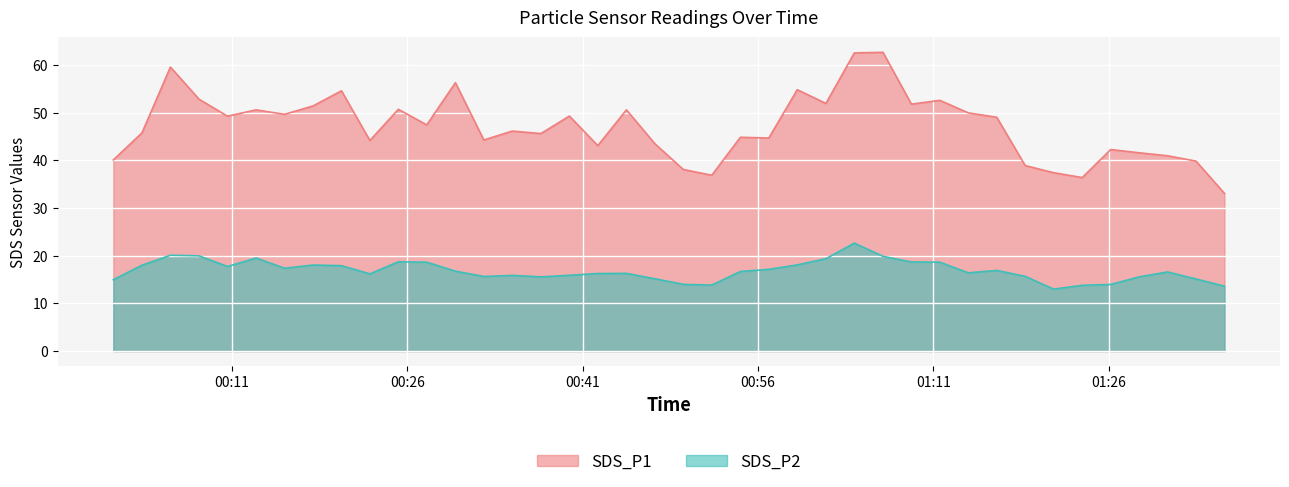

What is the value of the SDS_P2 point at the 22nd from the left?

13.8